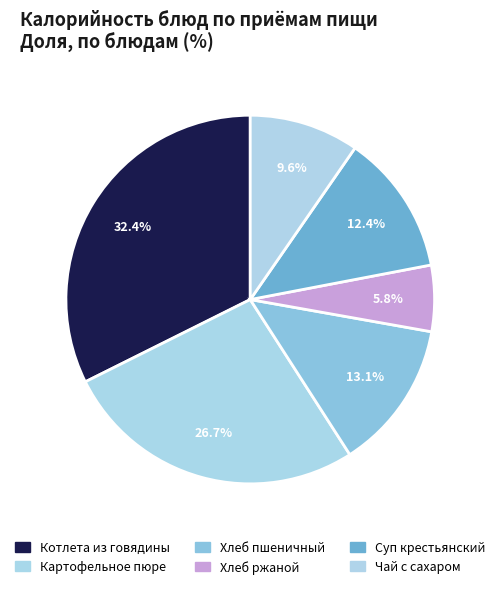

How many segments does this pie chart have?

6